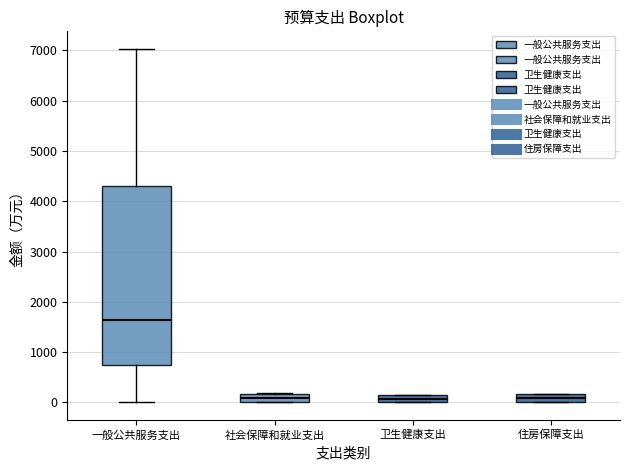

Where is the upper edge of the box for 社会保障和就业支出 on the y-axis? The values are not printed on the chart, so give them approximately, as read against the axis.

200